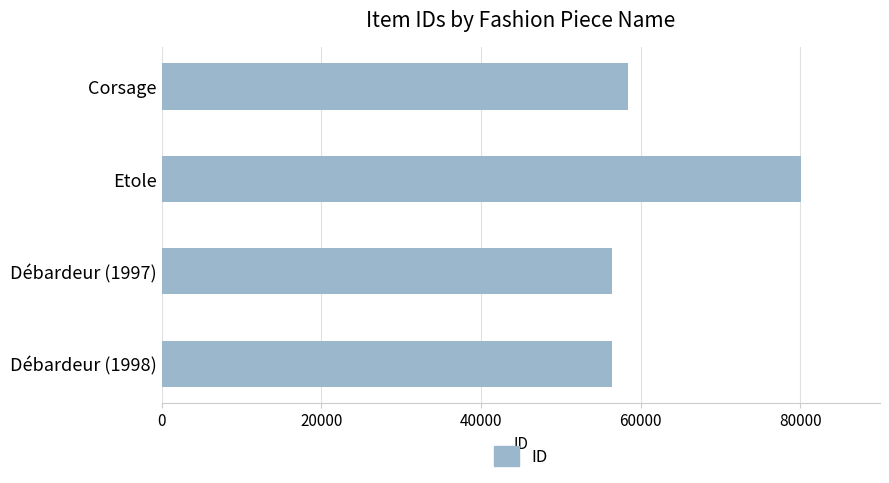

What is the smallest value displayed?

56414